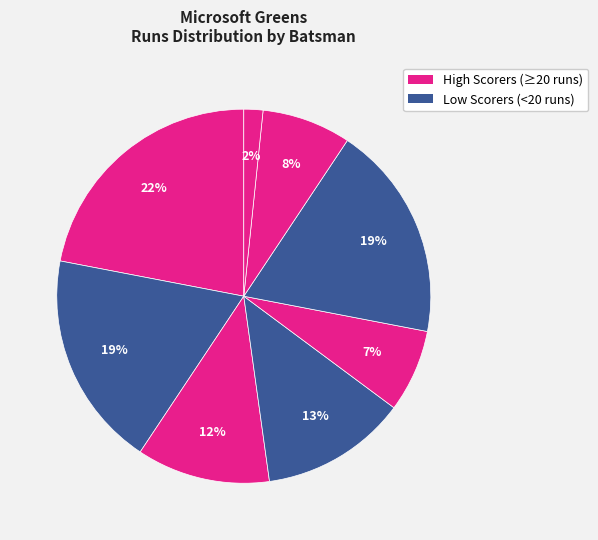

How many slices are in this pie chart?

8